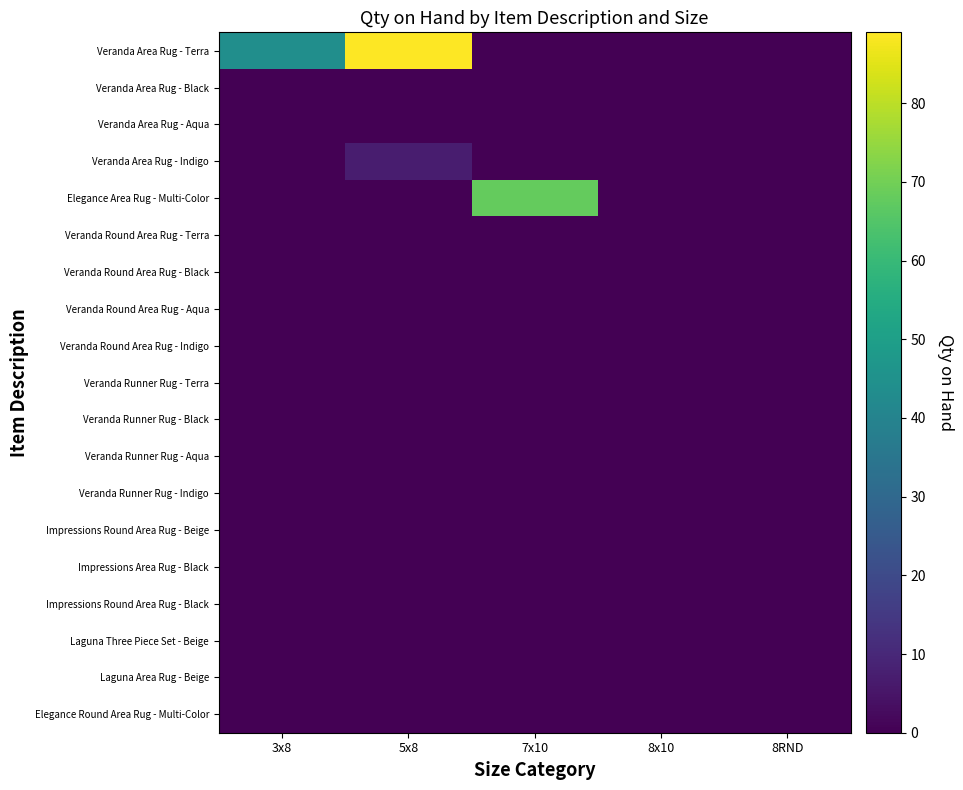

Reading left to right, transcribe all the data shown in this chart.

Veranda Area Rug - Terra: 3x8=44	5x8=89	7x10=0	8x10=0	8RND=0
Veranda Area Rug - Black: 3x8=0	5x8=0	7x10=0	8x10=0	8RND=0
Veranda Area Rug - Aqua: 3x8=0	5x8=0	7x10=0	8x10=0	8RND=0
Veranda Area Rug - Indigo: 3x8=0	5x8=7	7x10=0	8x10=0	8RND=0
Elegance Area Rug - Multi-Color: 3x8=0	5x8=0	7x10=68	8x10=0	8RND=0
Veranda Round Area Rug - Terra: 3x8=0	5x8=0	7x10=0	8x10=0	8RND=0
Veranda Round Area Rug - Black: 3x8=0	5x8=0	7x10=0	8x10=0	8RND=0
Veranda Round Area Rug - Aqua: 3x8=0	5x8=0	7x10=0	8x10=0	8RND=0
Veranda Round Area Rug - Indigo: 3x8=0	5x8=0	7x10=0	8x10=0	8RND=0
Veranda Runner Rug - Terra: 3x8=0	5x8=0	7x10=0	8x10=0	8RND=0
Veranda Runner Rug - Black: 3x8=0	5x8=0	7x10=0	8x10=0	8RND=0
Veranda Runner Rug - Aqua: 3x8=0	5x8=0	7x10=0	8x10=0	8RND=0
Veranda Runner Rug - Indigo: 3x8=0	5x8=0	7x10=0	8x10=0	8RND=0
Impressions Round Area Rug - Beige: 3x8=0	5x8=0	7x10=0	8x10=0	8RND=0
Impressions Area Rug - Black: 3x8=0	5x8=0	7x10=0	8x10=0	8RND=0
Impressions Round Area Rug - Black: 3x8=0	5x8=0	7x10=0	8x10=0	8RND=0
Laguna Three Piece Set - Beige: 3x8=0	5x8=0	7x10=0	8x10=0	8RND=0
Laguna Area Rug - Beige: 3x8=0	5x8=0	7x10=0	8x10=0	8RND=0
Elegance Round Area Rug - Multi-Color: 3x8=0	5x8=0	7x10=0	8x10=0	8RND=0